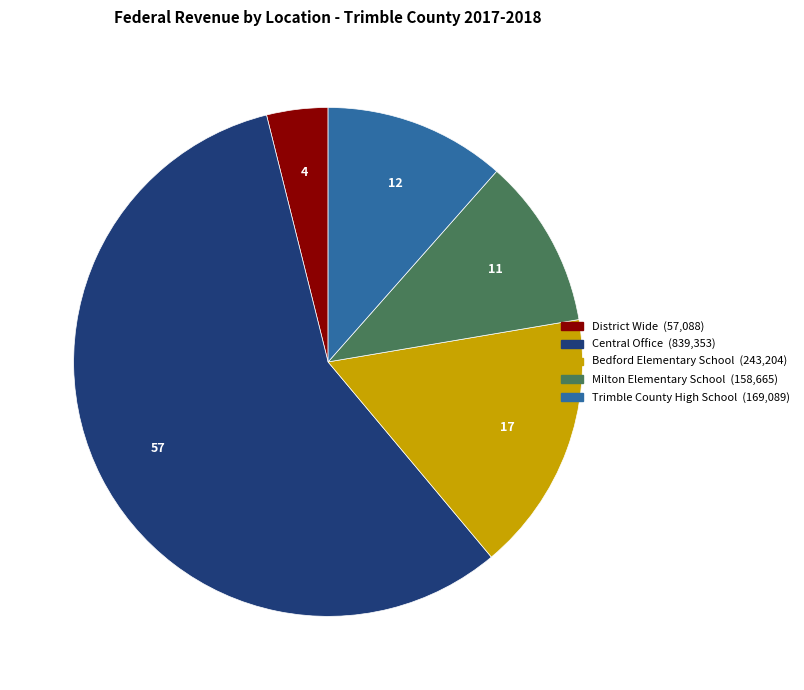

Which has a higher value, Milton Elementary School or Trimble County High School?

Trimble County High School